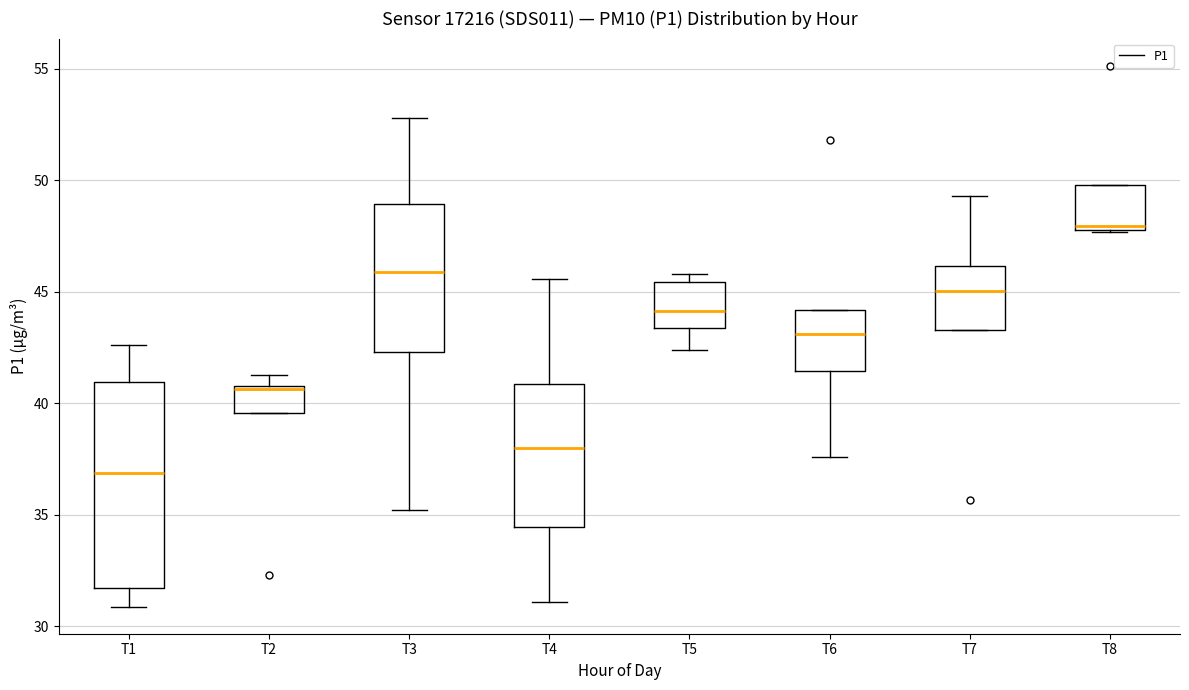

Where is the lower edge of the box for T8 on the y-axis? The values are not printed on the chart, so give them approximately, as read against the axis.

48.0